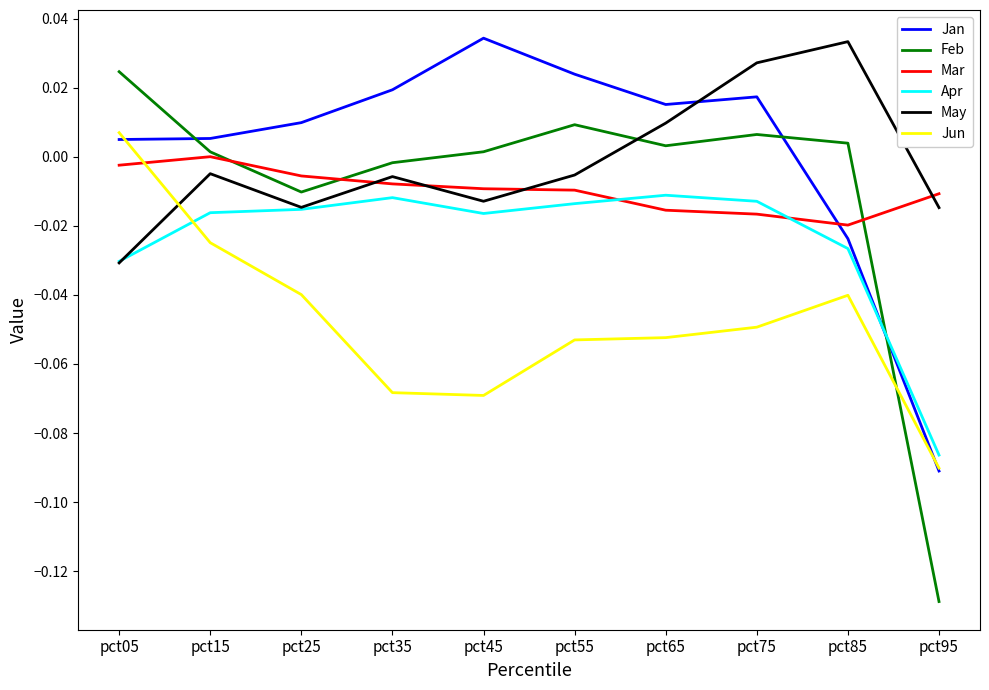

Is it true that Apr equals -0.0 at pct35?

True